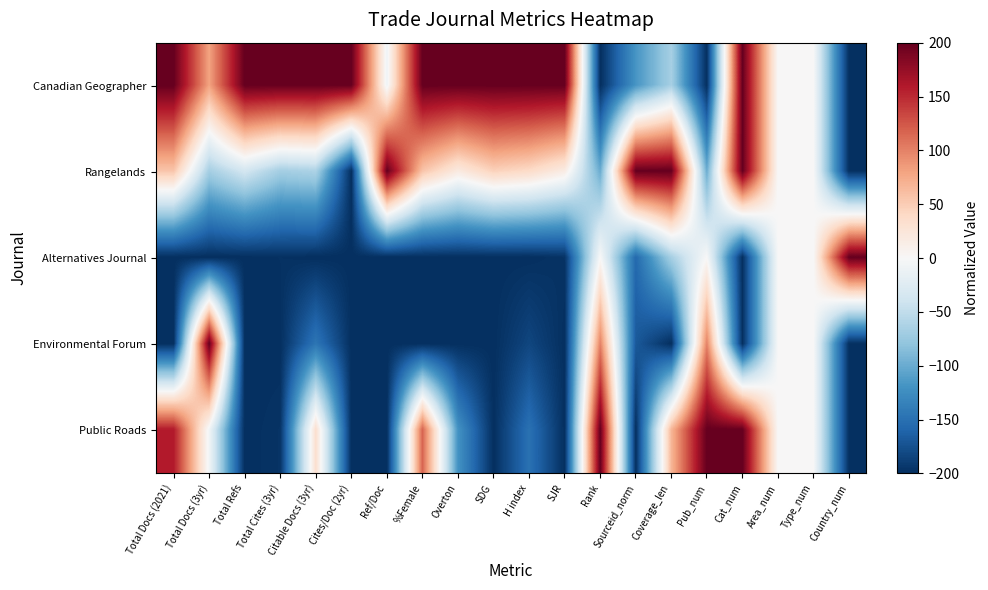

Which series has the largest total across all categories?

Canadian Geographer